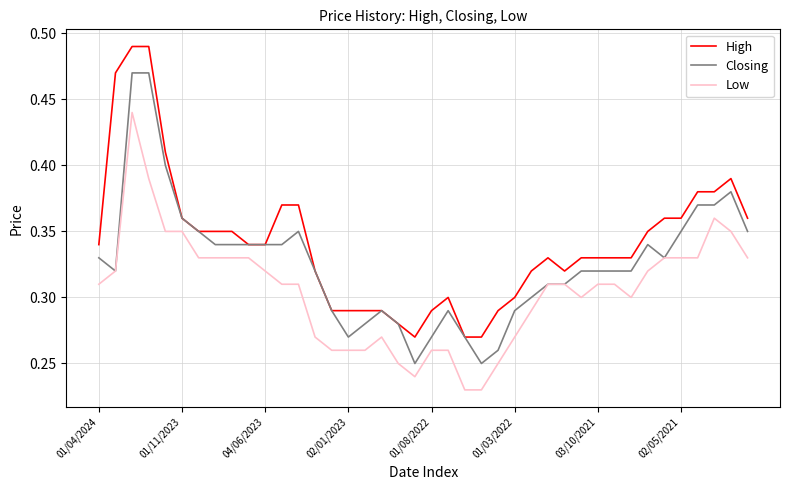

True or false: Closing has more than 0 points higher than both neighbors.

True